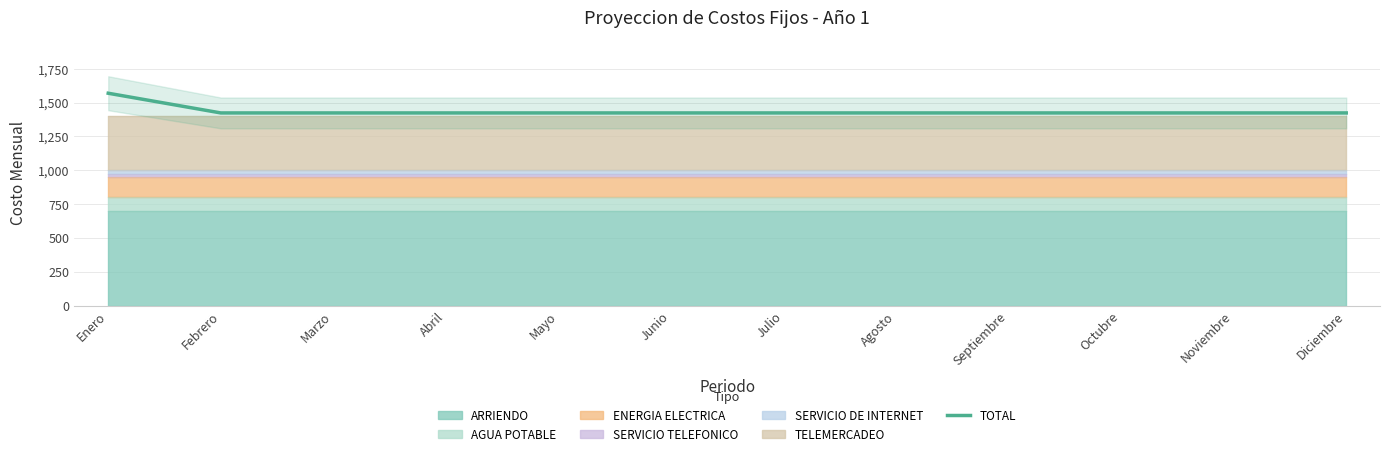

What is the change in value from Enero to Octubre?

-145.6